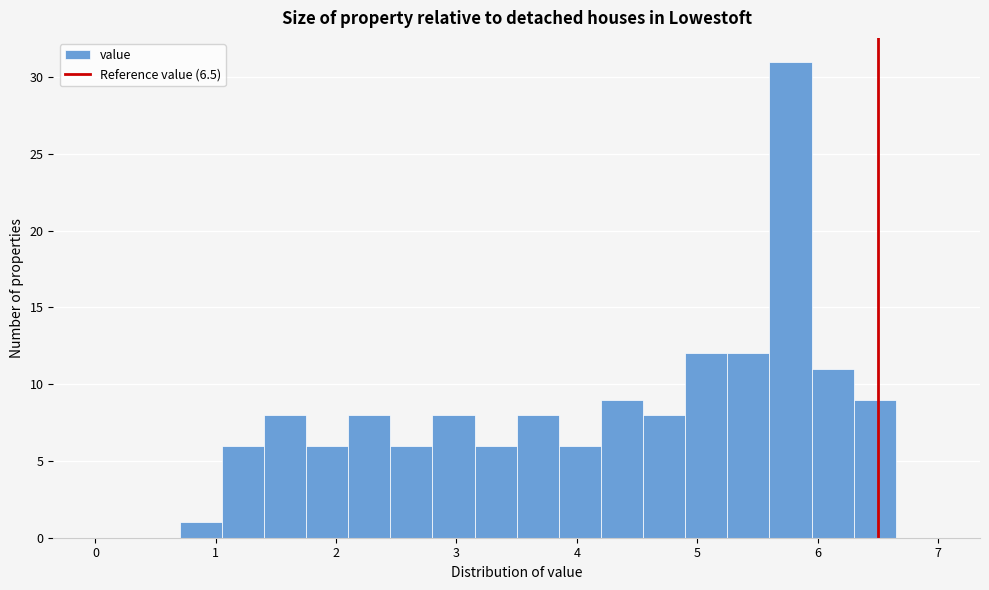

Read against the x-axis, roughly where is the centre of the tallest bar?

5.8